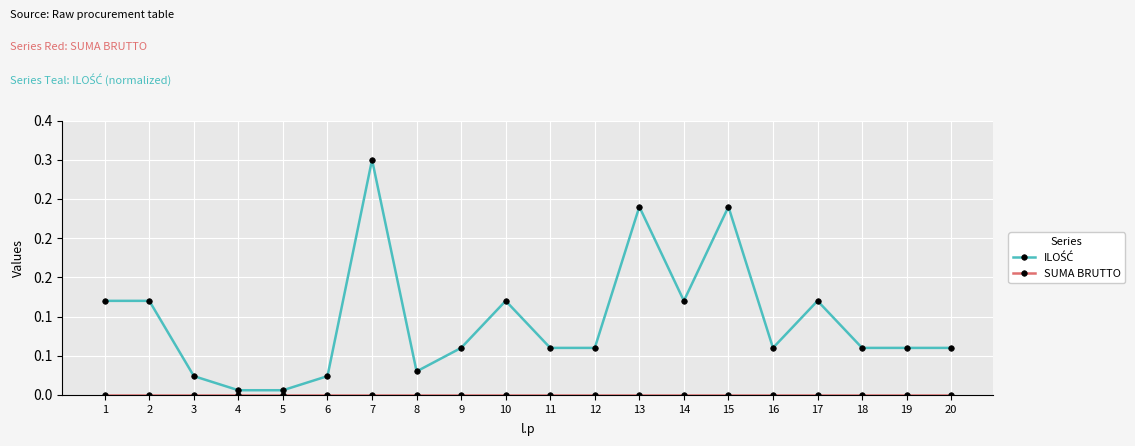

Is this an area chart (filled region under the line)?

No